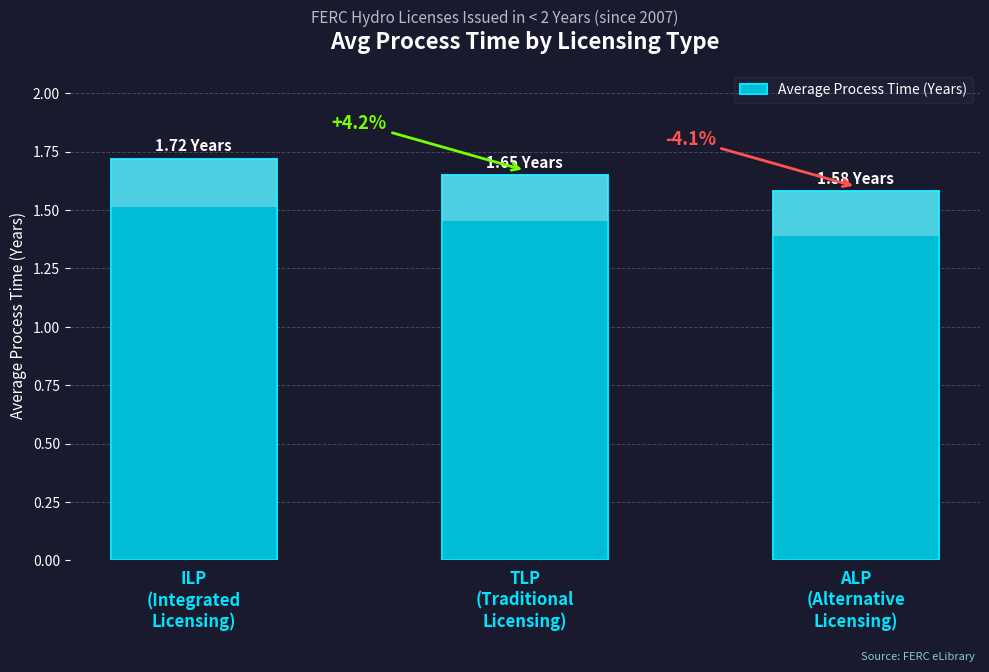

At which label is the value closest to 1?

ALP
(Alternative
Licensing)